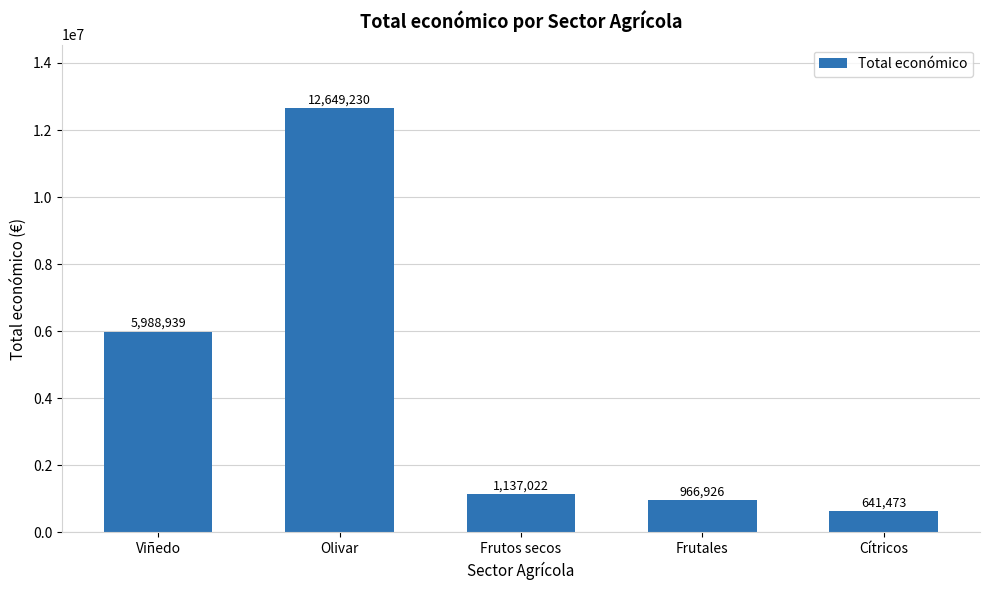

The chart shows a value of 12649230 at Olivar. True or false?

True